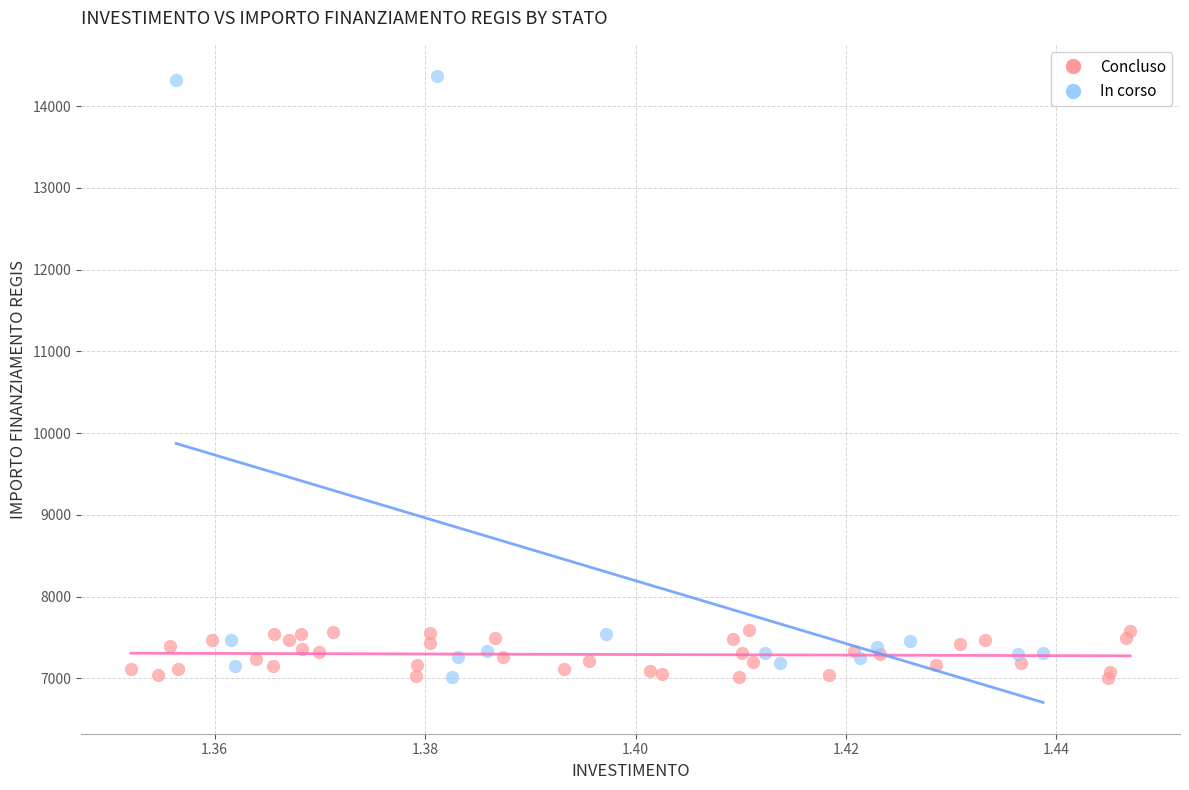

Which series contains the highest Y value?

In corso